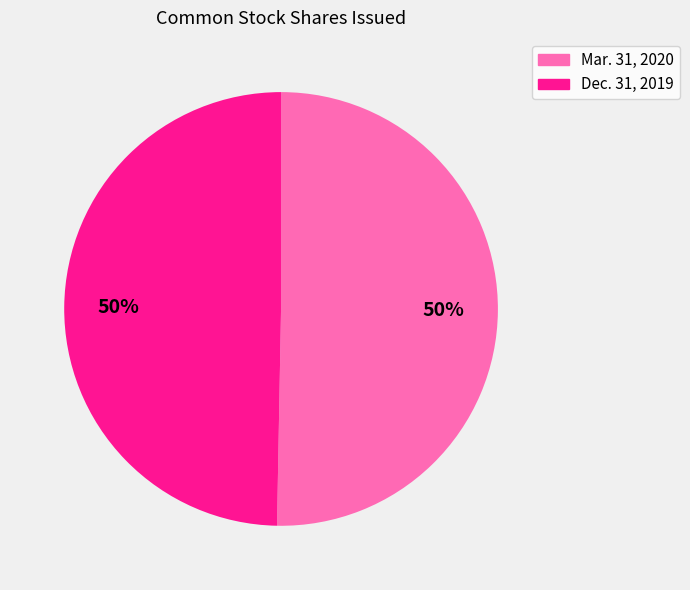

How many slices are in this pie chart?

2